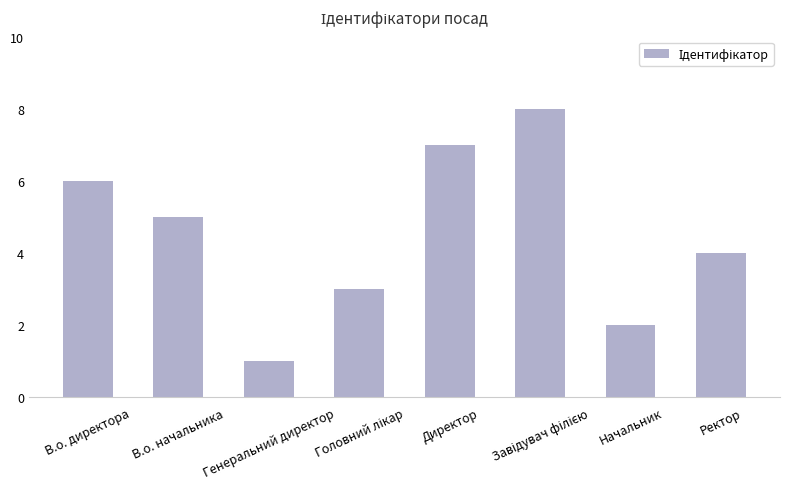

What position from the left is Генеральний директор?

3